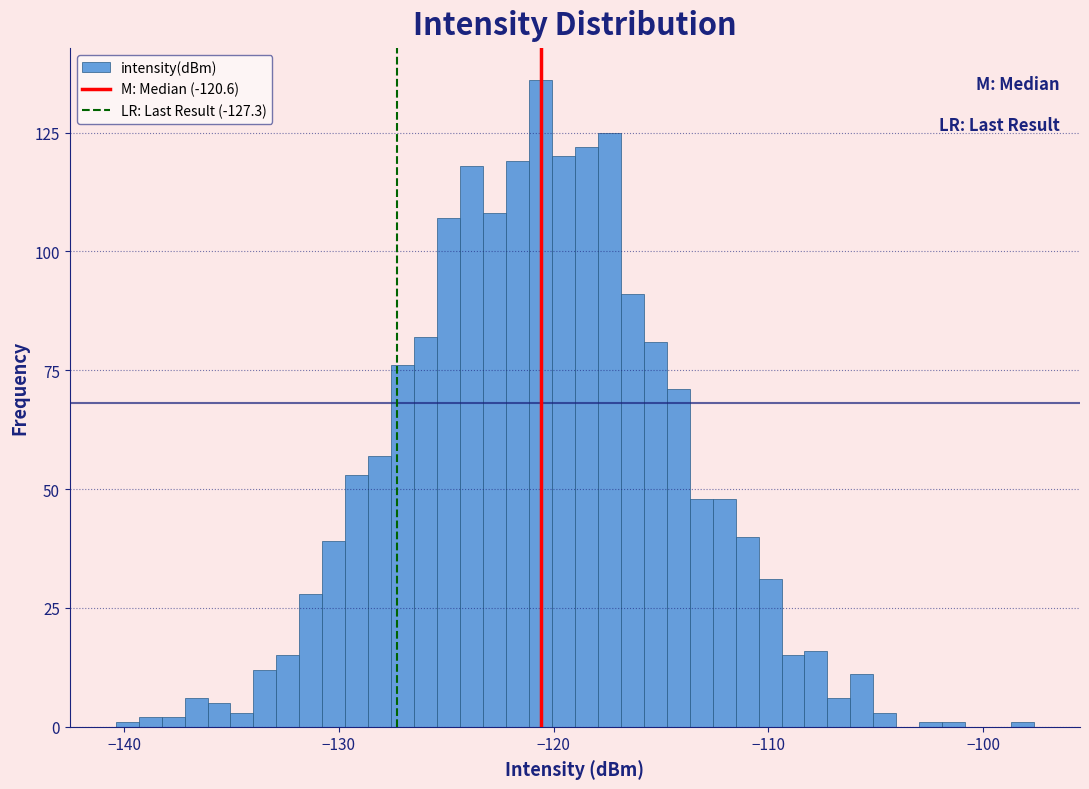

Read against the x-axis, roughly where is the centre of the tallest bar?

-121